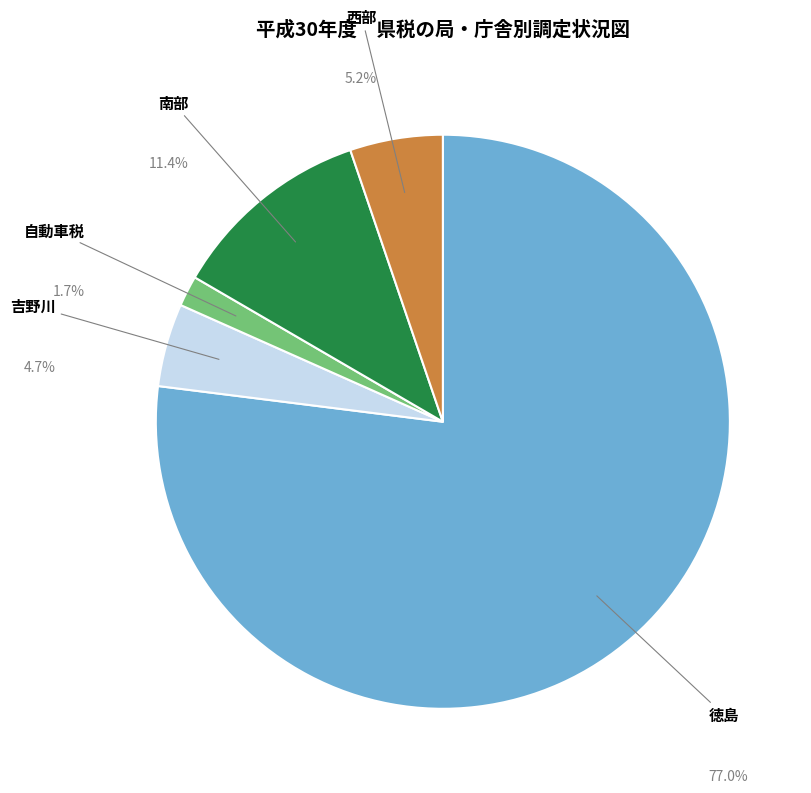

To the nearest percent, what is the difference between the 吉野川 and 徳島 slice percentages?

72%